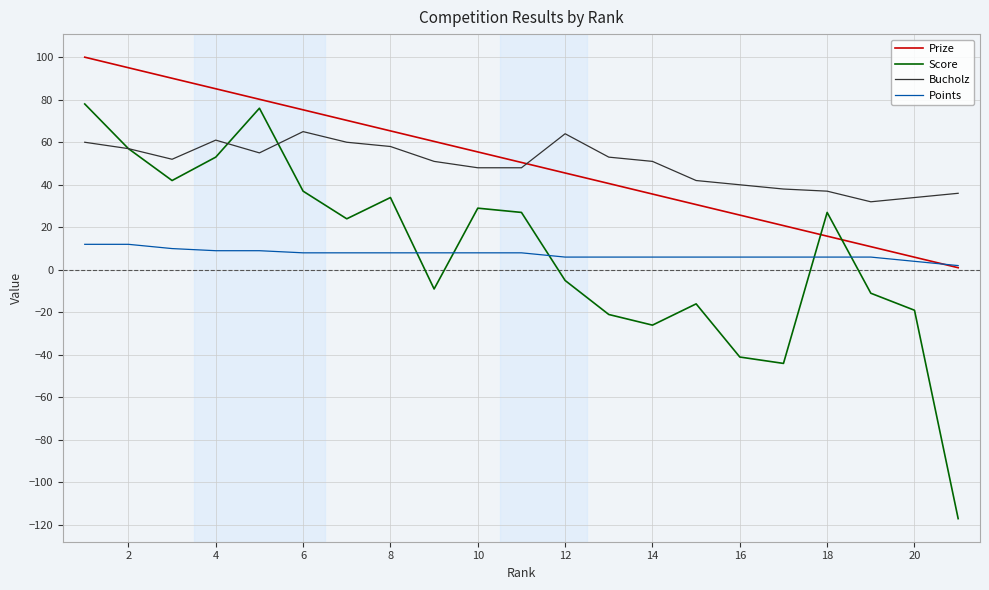

After their last crossing, which series has the higher values: Points or Prize?

Points